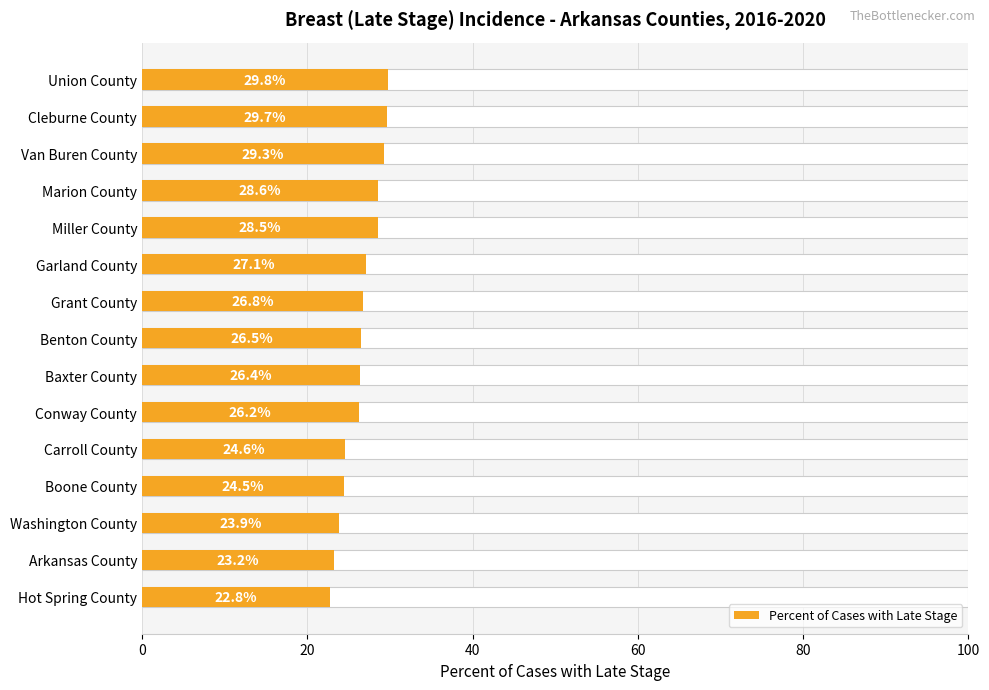

Reading left to right, transcribe all the data shown in this chart.

22.8	23.2	23.9	24.5	24.6	26.2	26.4	26.5	26.8	27.1	28.5	28.6	29.3	29.7	29.8